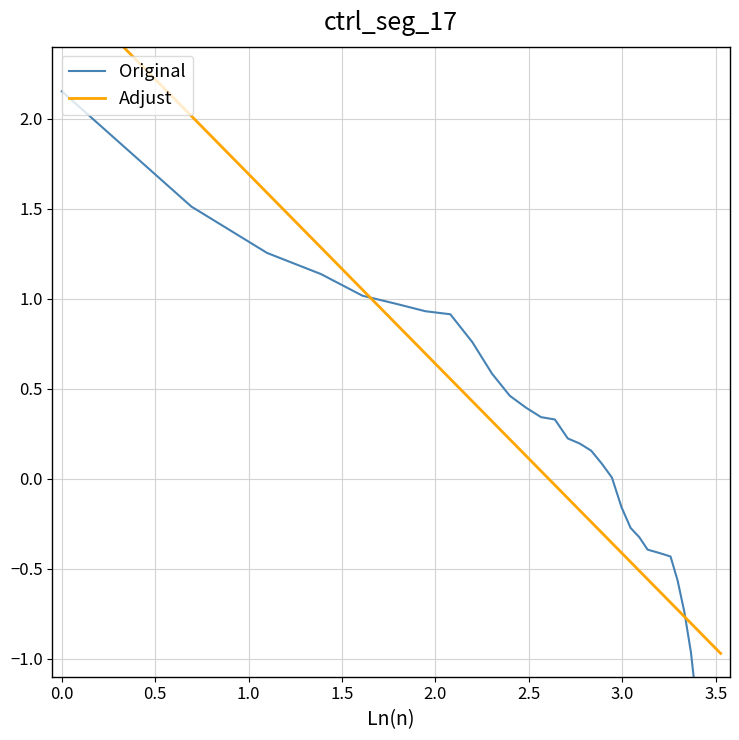

What are all the series names shown in the legend?

Original, Adjust